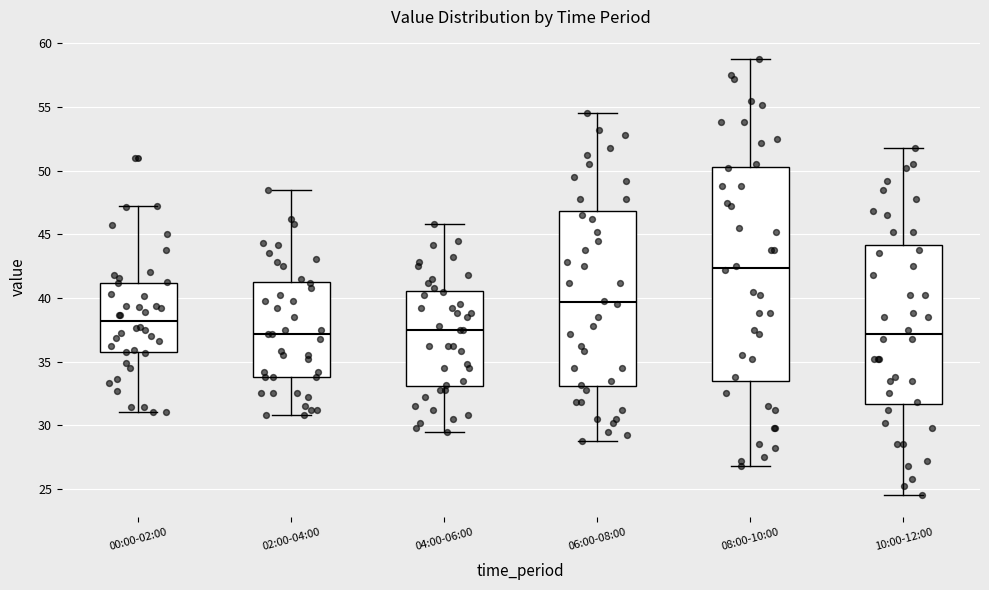

Reading left to right, read every box against the y-axis: the position of its median line, the range the box covers, and the ends of its whiskers. The values are not printed on the chart, so give them approximately, as read against the axis.

00:00-02:00: median 38.0, box 35.5 to 41.0, whiskers 31.0 to 47.0
02:00-04:00: median 37.0, box 34.0 to 41.5, whiskers 31.0 to 48.5
04:00-06:00: median 37.5, box 33.0 to 40.5, whiskers 29.5 to 46.0
06:00-08:00: median 39.5, box 33.0 to 47.0, whiskers 29.0 to 54.5
08:00-10:00: median 42.5, box 33.5 to 50.5, whiskers 27.0 to 59.0
10:00-12:00: median 37.0, box 31.5 to 44.0, whiskers 24.5 to 52.0